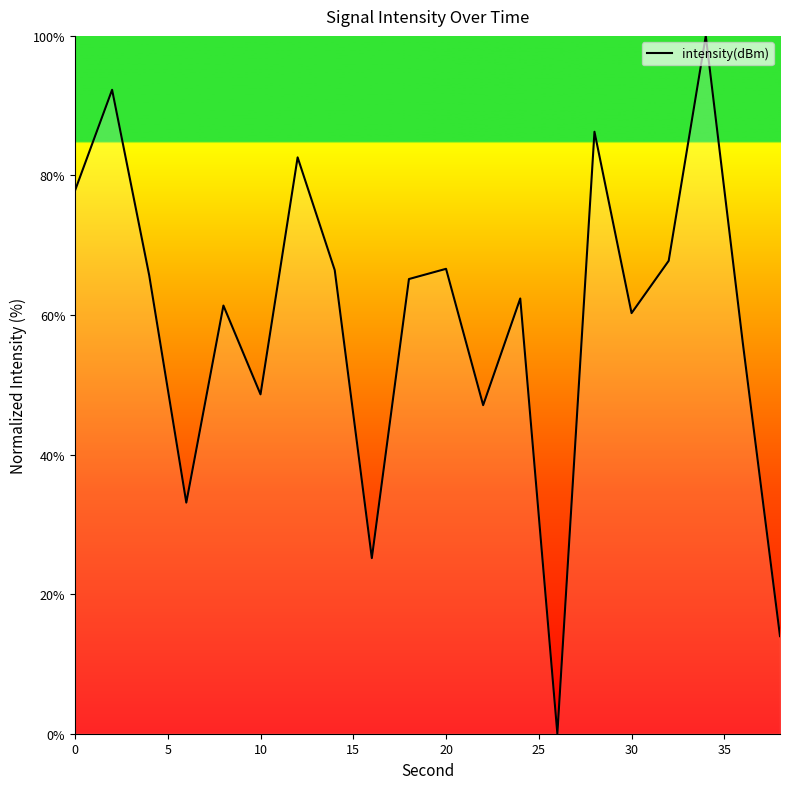

True or false: the data has more than 1 interior local peaks.

True